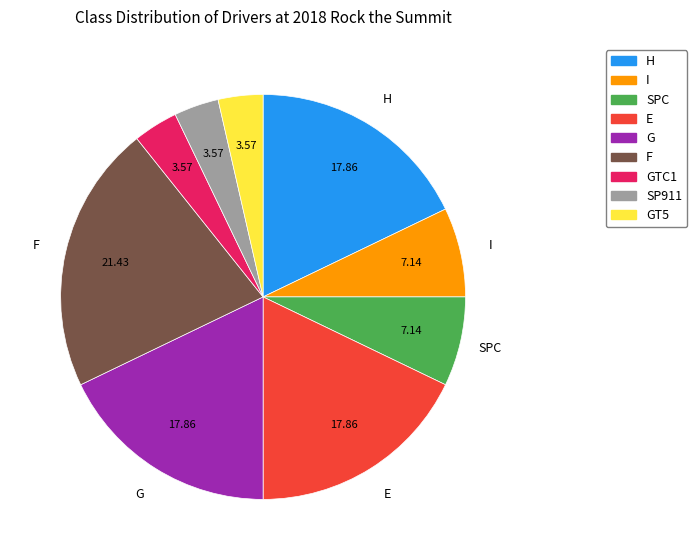

Is there a majority slice in this chart?

No